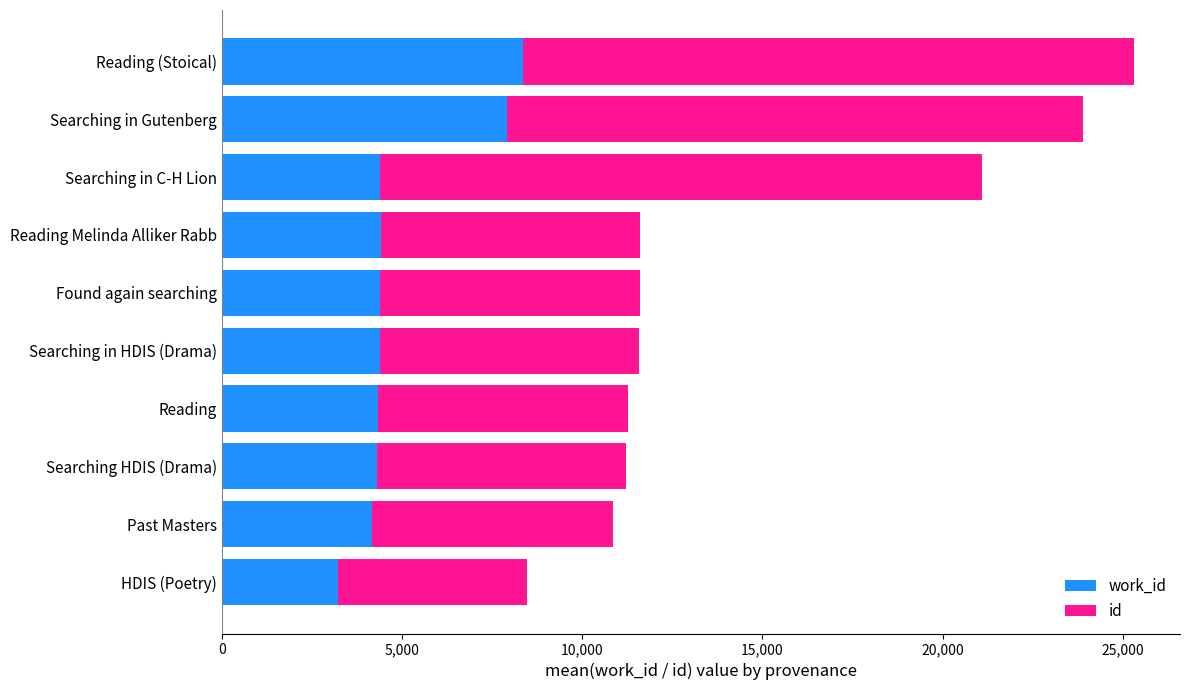

What is the total value across all series at Searching in C-H Lion?

21086